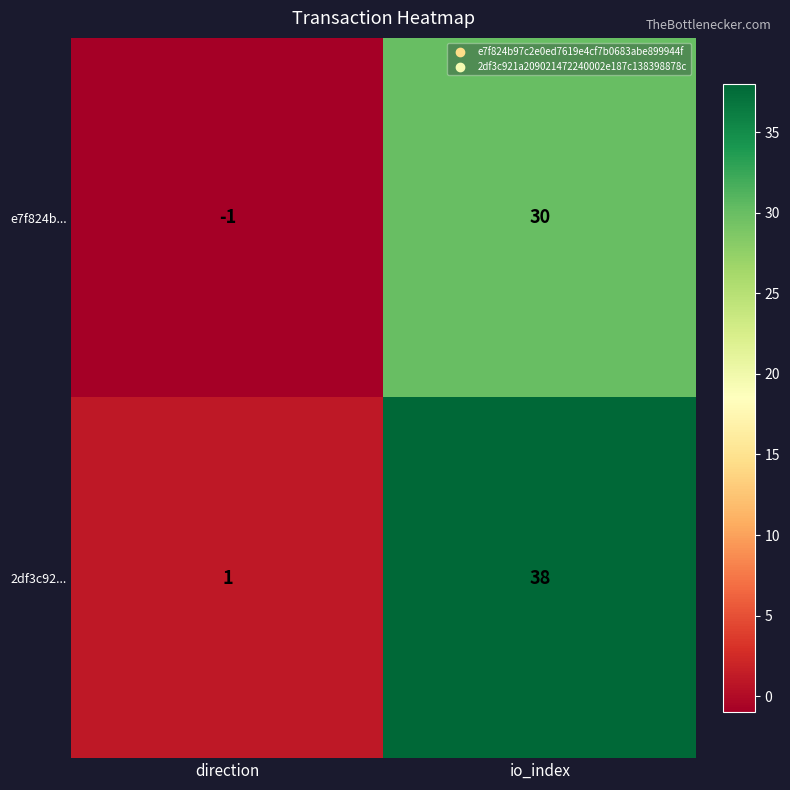

What is the highest value of the 2df3c92... series?

38